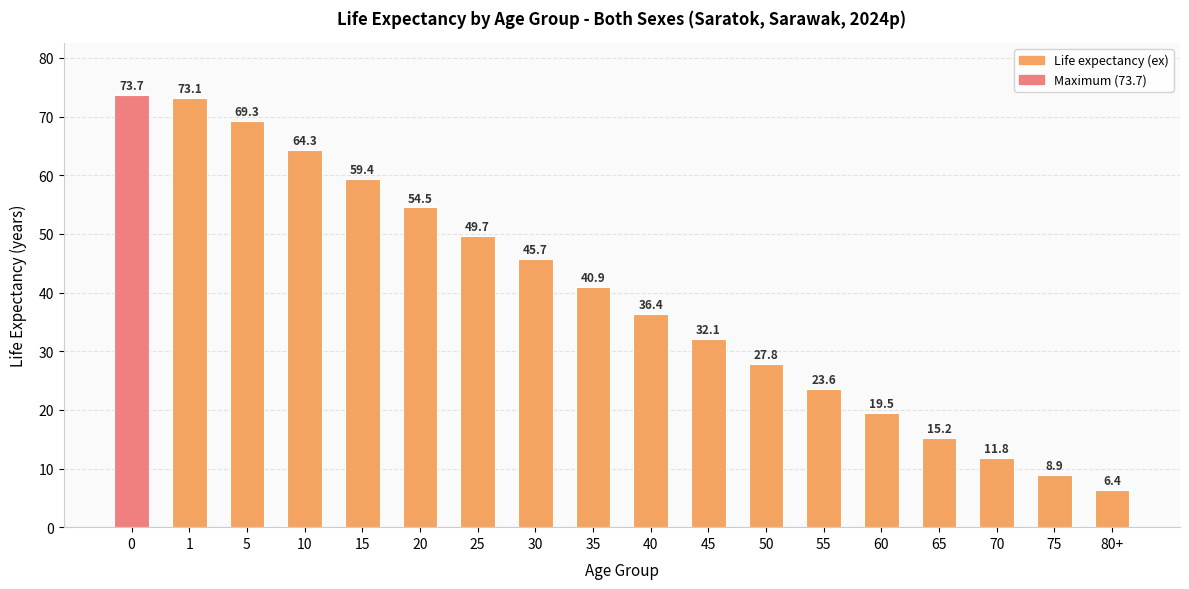

What is the greatest value displayed?

73.7